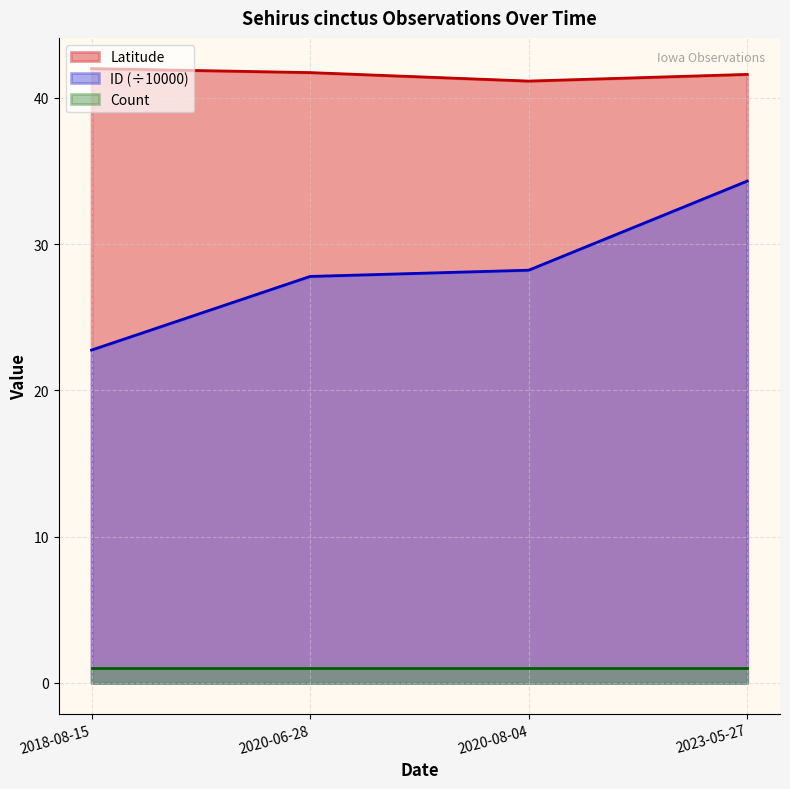

At which category does Latitude reach its first local valley?

2020-08-04